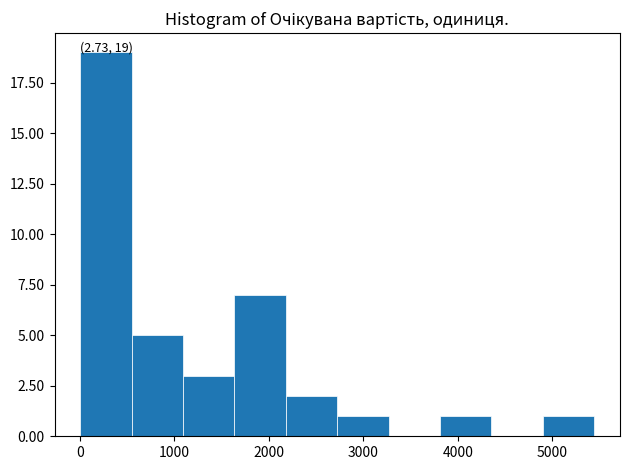

Which range on the x-axis has the tallest bar?

0 to 500